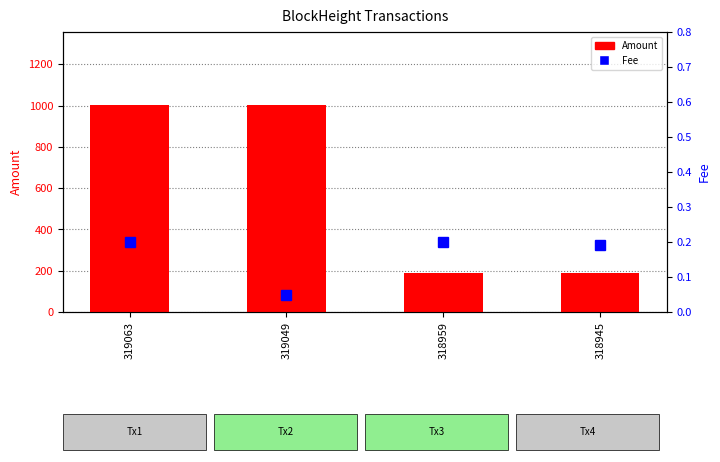

True or false: Amount has a value of 404.2 at 319049.

False